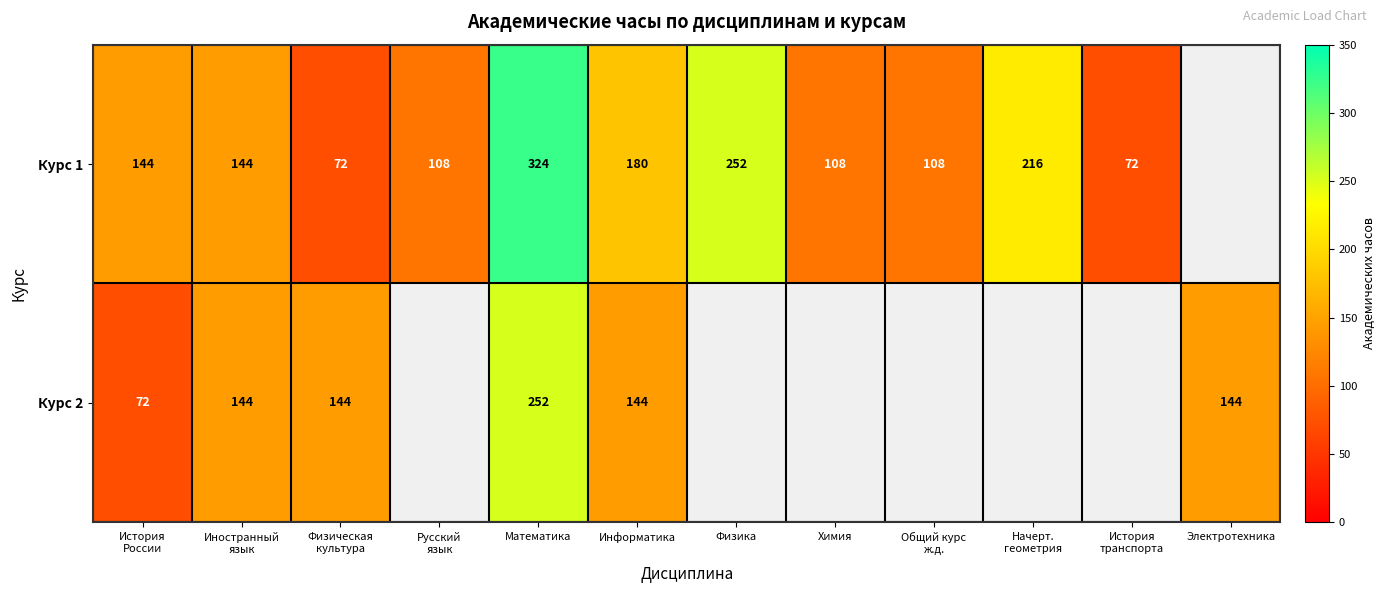

The value of Курс 1 at Математика is 324. True or false?

True